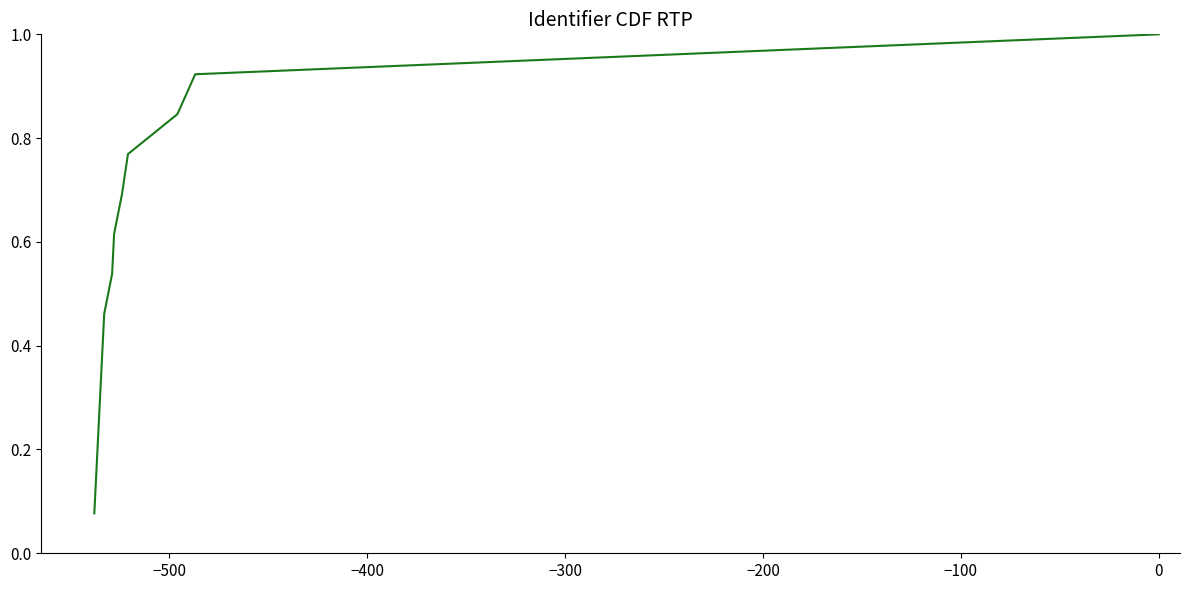

What is the sum of all values?

7.0